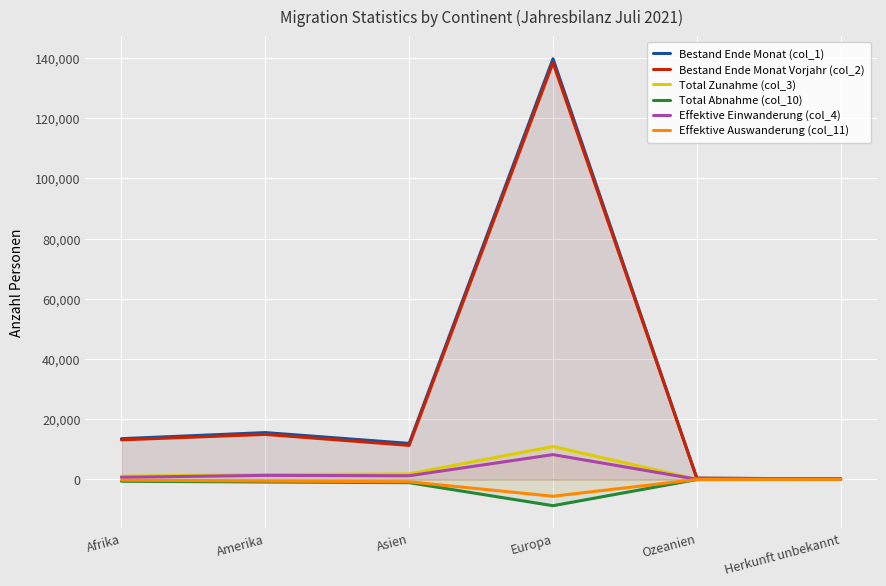

True or false: Effektive Einwanderung (col_4) and Bestand Ende Monat (col_1) cross at least once.

False